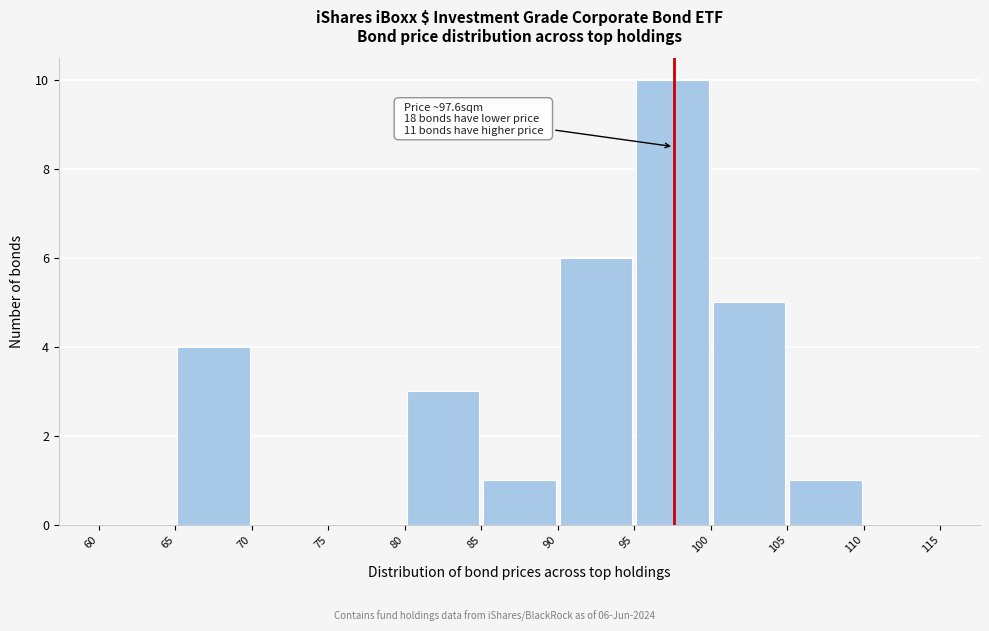

Which range on the x-axis has the tallest bar?

95 to 100